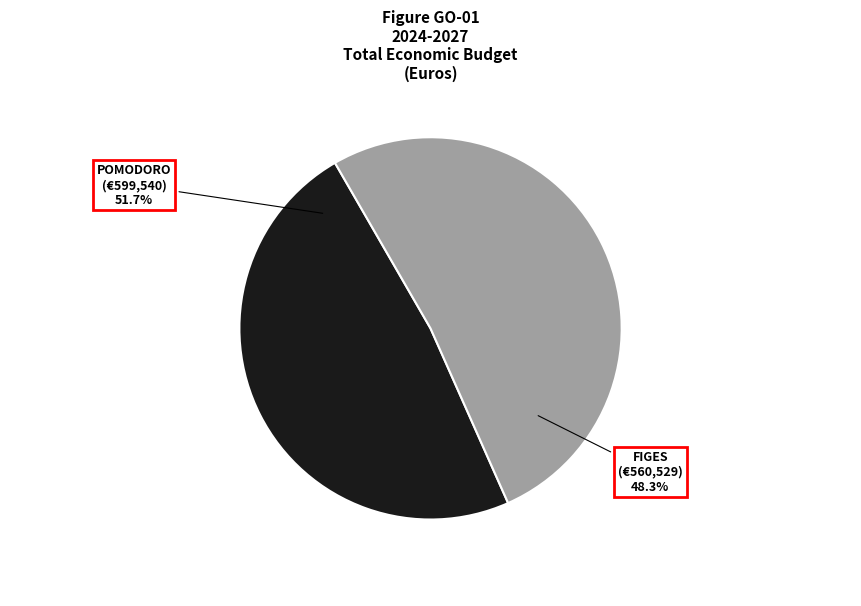

Combined, what portion of the pie is Grup Operatiu POMODORO: Producció avançada de tomàquet and Grup Operatiu FIGES: Aplicació d'estratègies agronòmiques?

100.0%